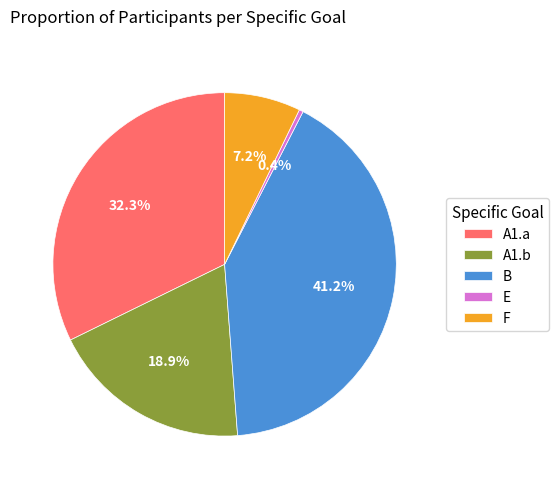

Which slice is the largest?

B